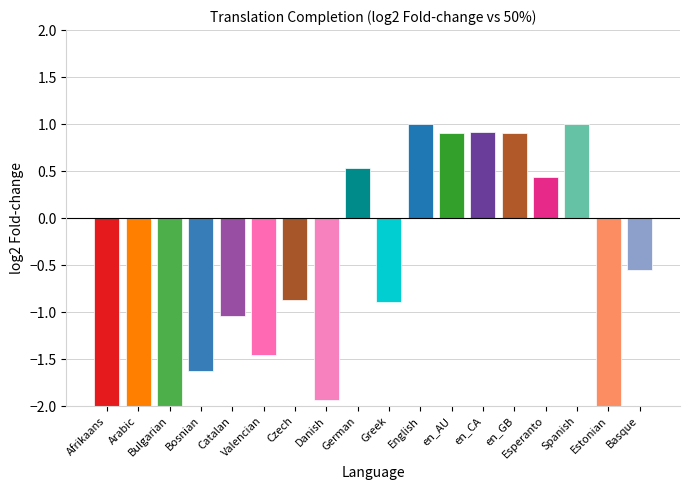

What position from the left is English?

11